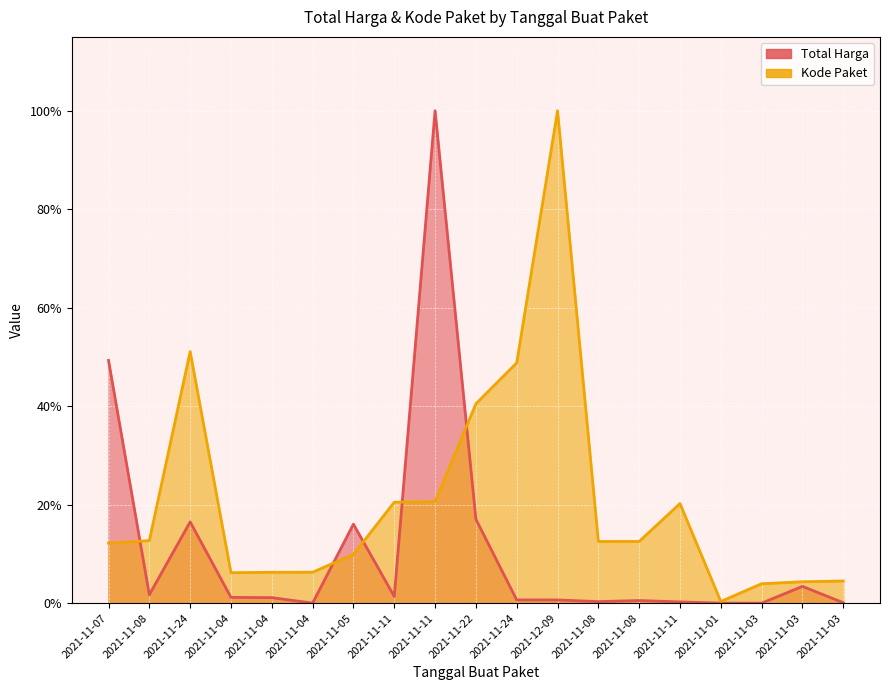

Is it true that Kode Paket equals 0.4 at 2021-11-22?

True